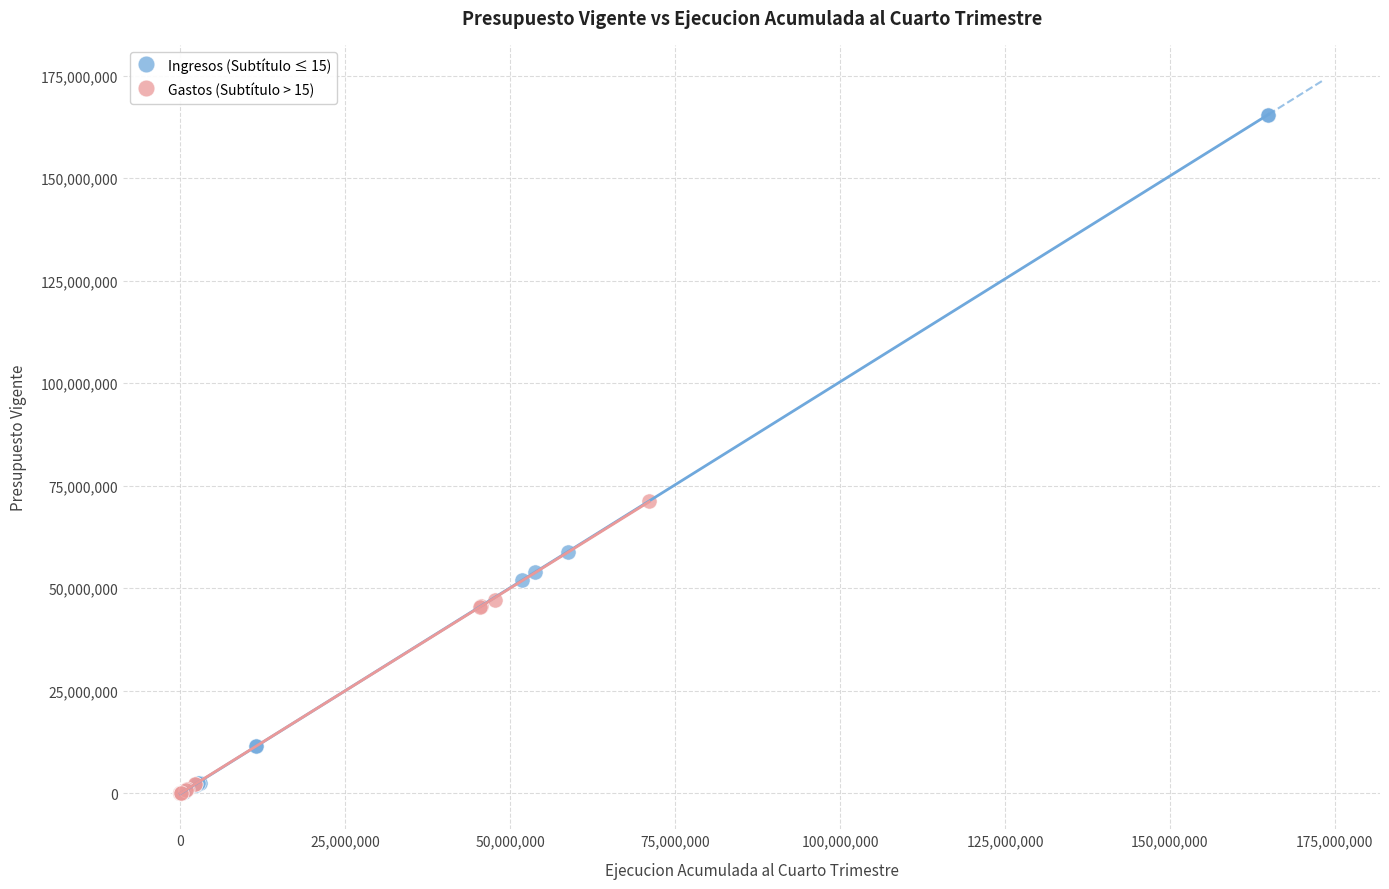

Which series contains the highest Y value?

Ingresos (Subtítulo ≤ 15)